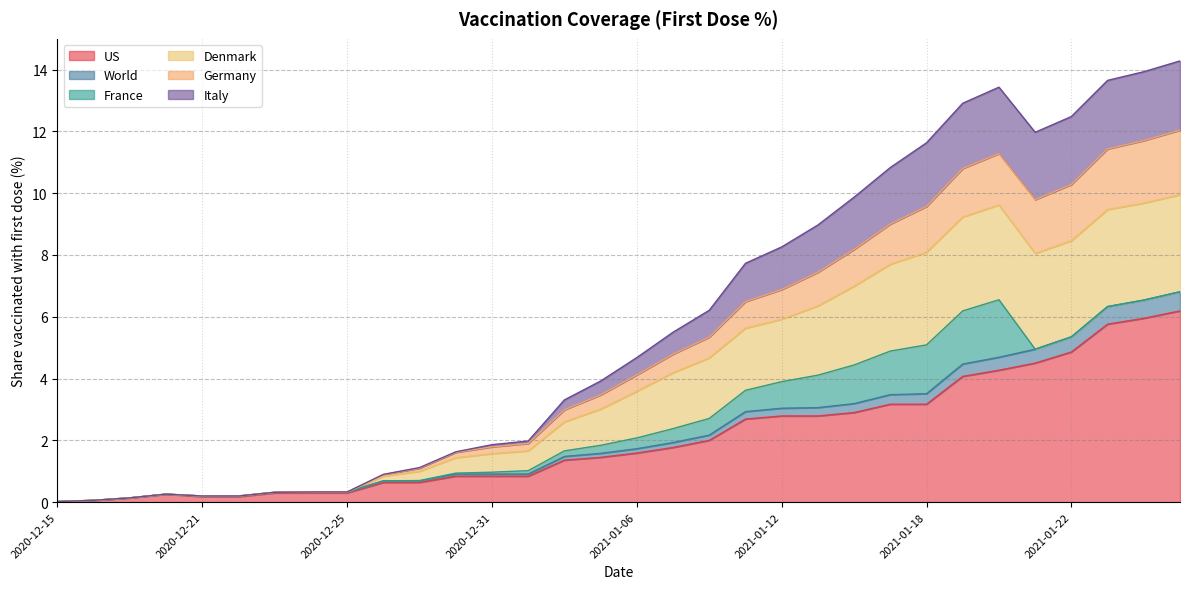

What is the maximum value for US?

6.2